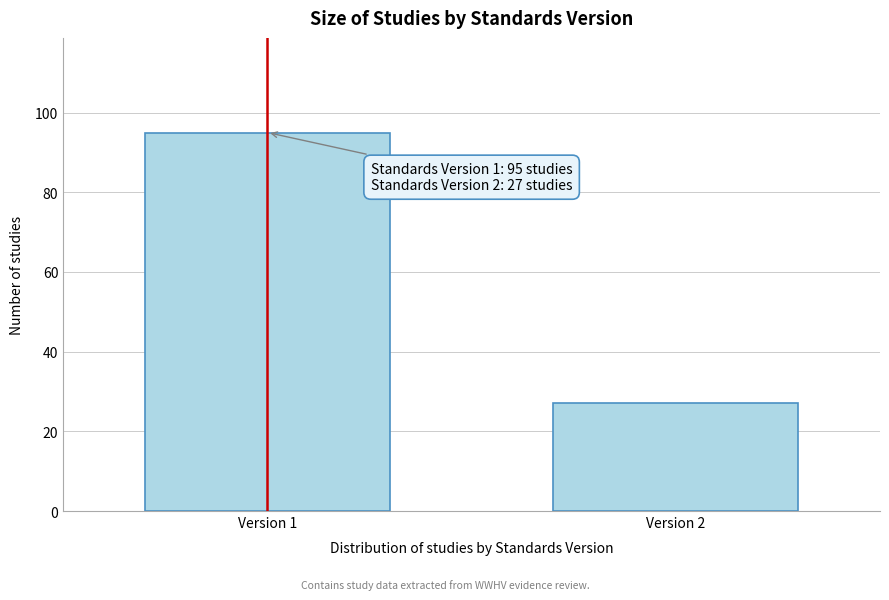

Reading left to right, extract all data points from this chart.

95	27